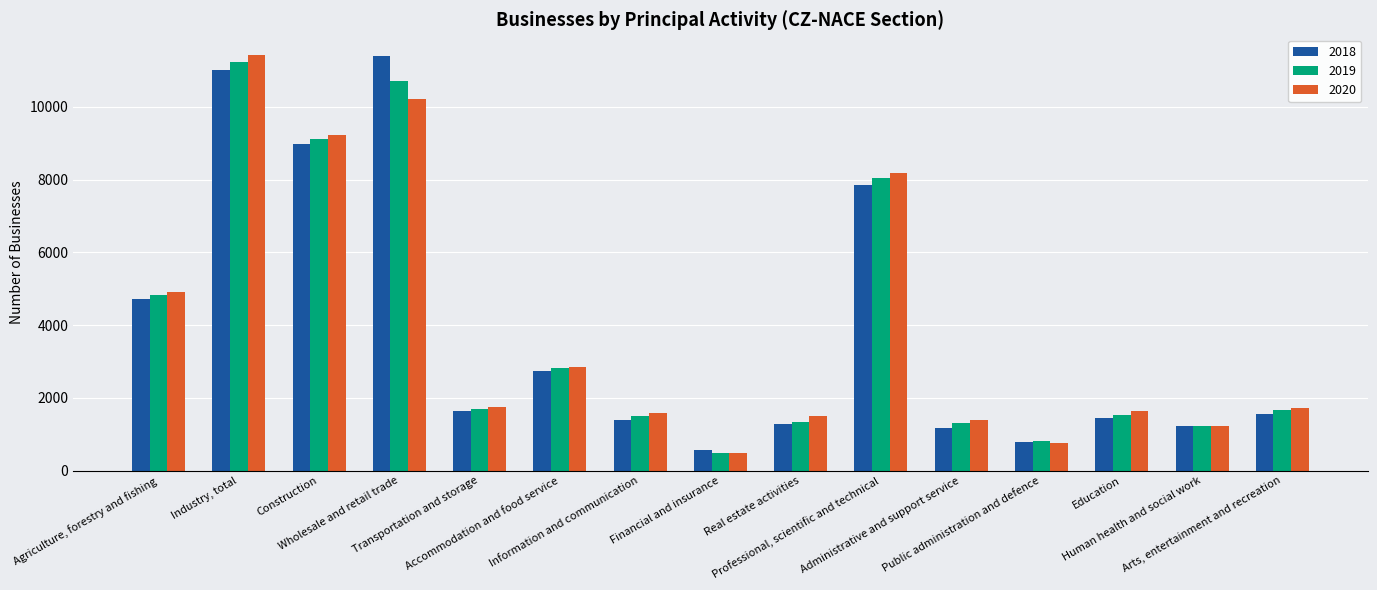

What is the sum of all 2019 values?

58259